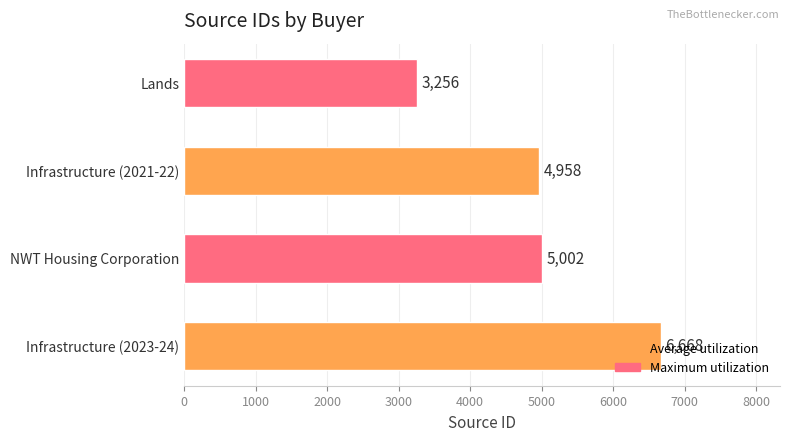

Which has a higher value, Infrastructure (2023-24) or Infrastructure (2021-22)?

Infrastructure (2023-24)